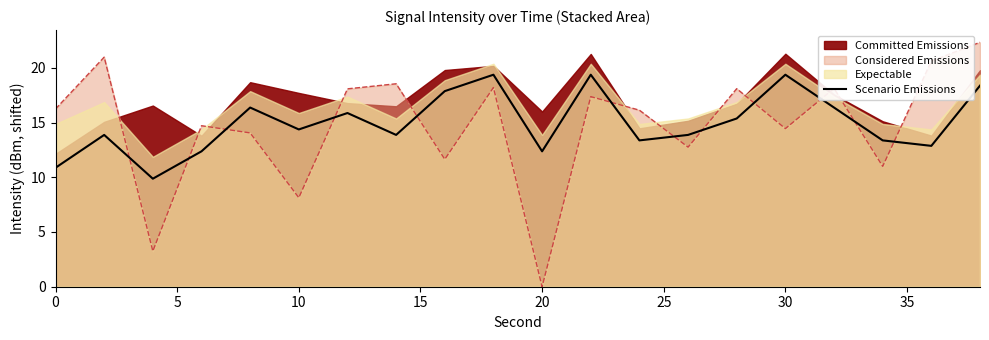

True or false: Scenario Emissions and Considered Emissions cross at least once.

True